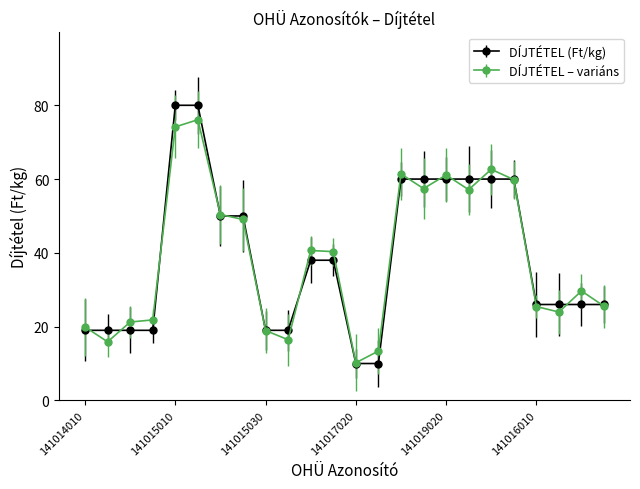

At how many categories does at least one series exceed 54?

8